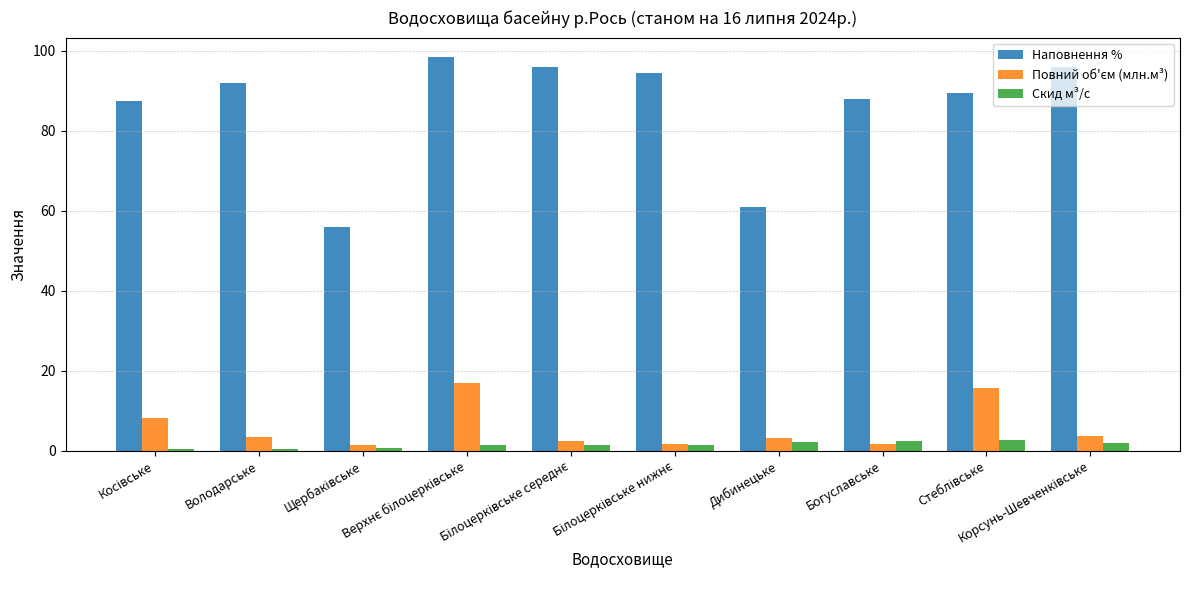

Count the number of categories in the chart.

10